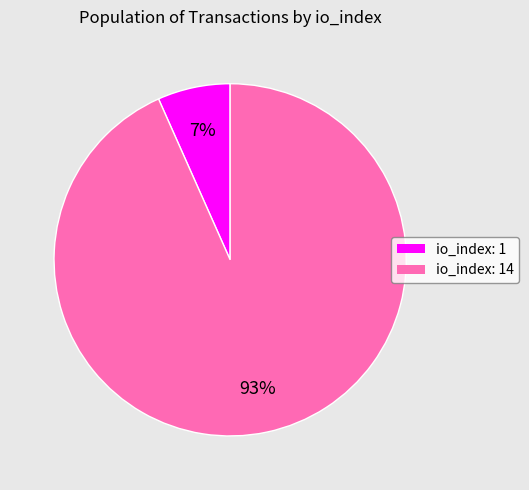

To the nearest percent, what is the combined percentage of io_index: 14 and io_index: 1?

100%